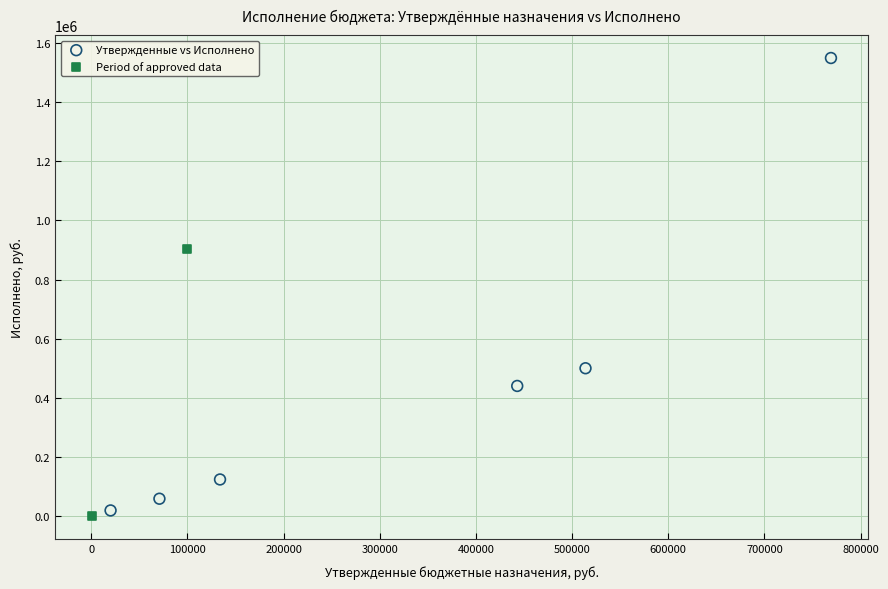

What are all the series names shown in the legend?

Утвержденные vs Исполнено, Period of approved data